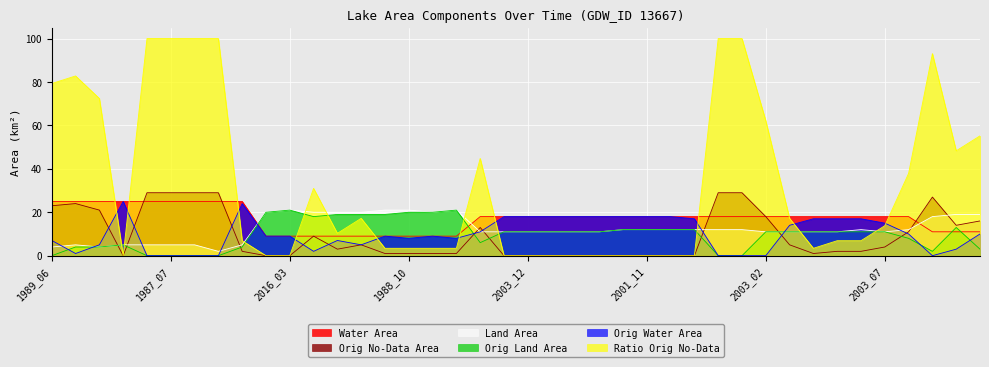

What is the spread (max minus min) of values at 2016_03?

21.0